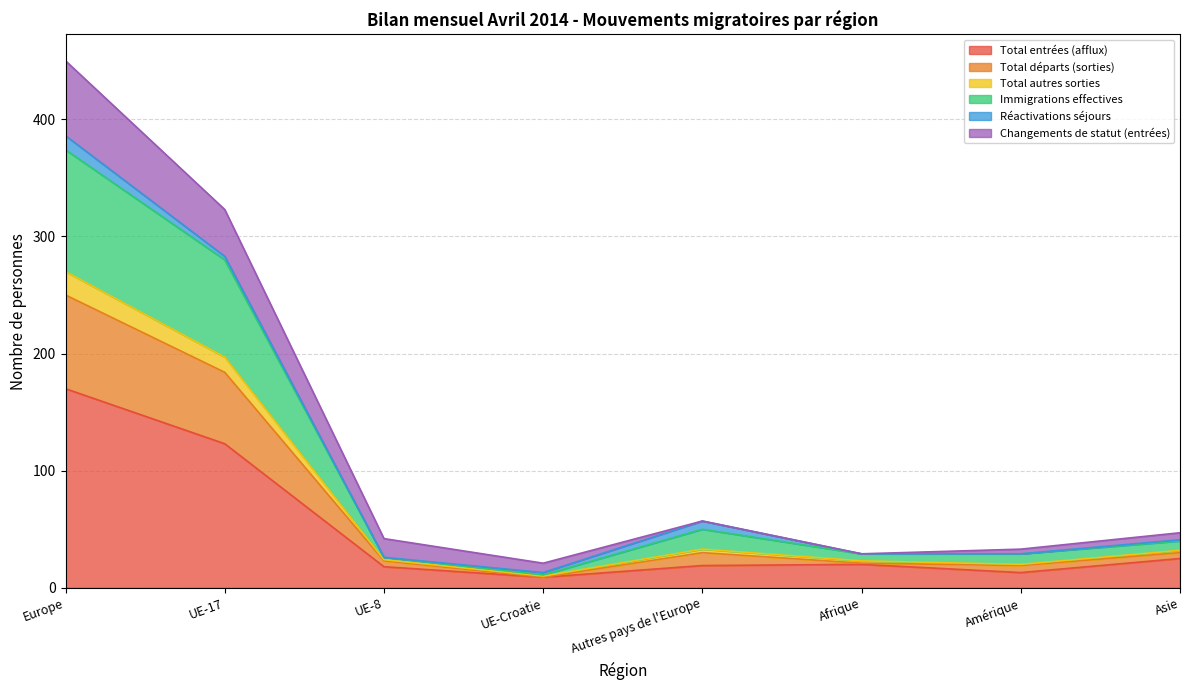

What is the spread (max minus min) of values at Afrique?

9